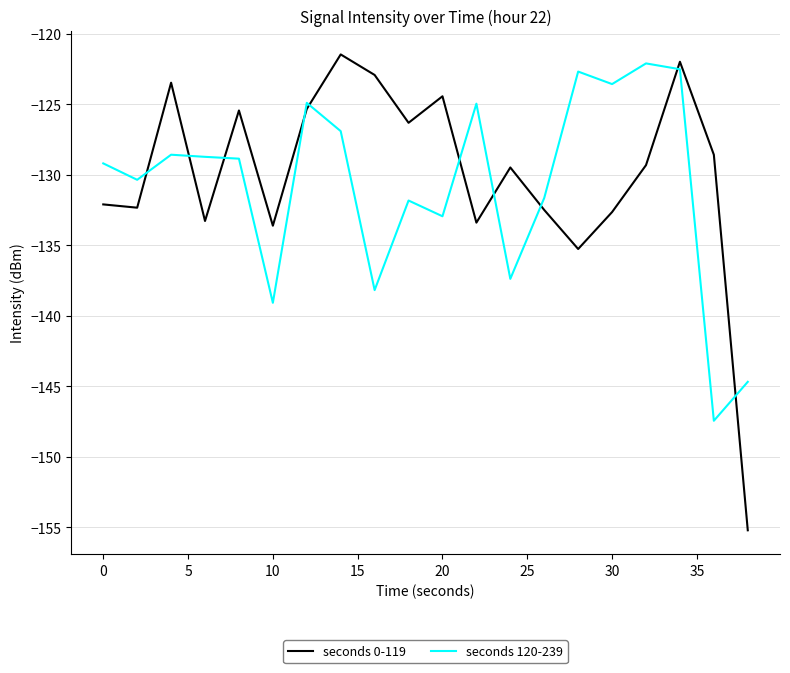

Rank the series by their average value, from highest to lowest.

seconds 0-119, seconds 120-239